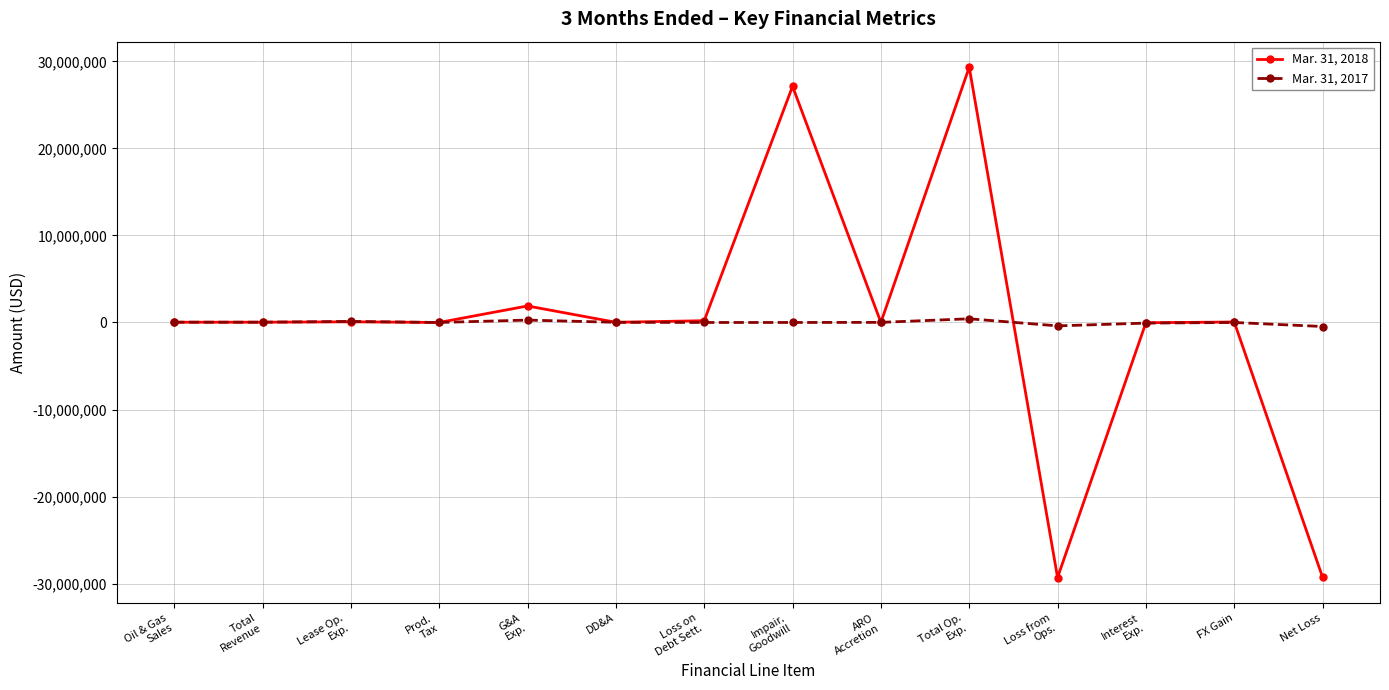

True or false: Mar. 31, 2017 has more than 2 interior local peaks.

True